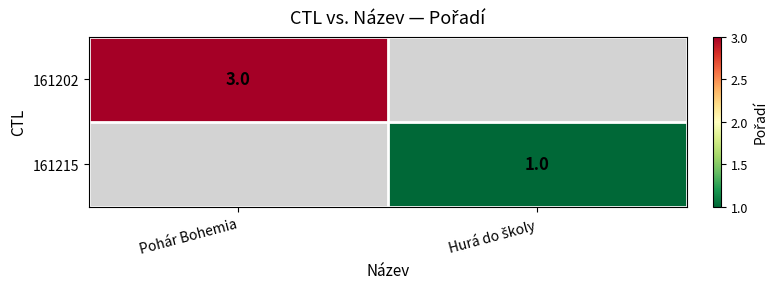

Is it true that 161202 equals 3 at Pohár Bohemia?

True